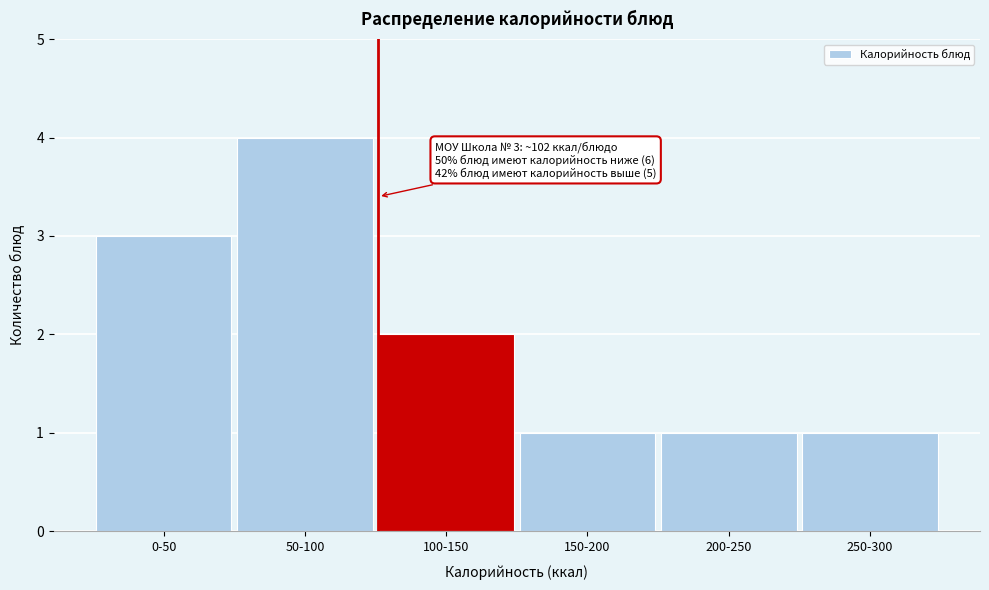

Reading left to right, transcribe all the data shown in this chart.

0-50=3	50-100=4	100-150=2	150-200=1	200-250=1	250-300=1